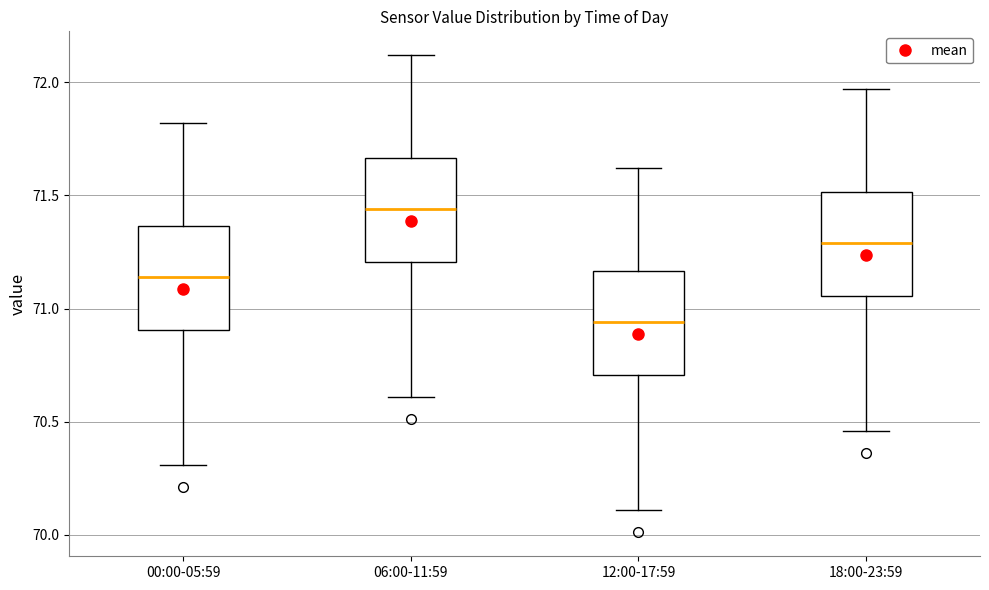

Reading left to right, transcribe this box plot: for each box, give where its median line is, the range the box spans, and where its two whiskers end, as read against the y-axis. The values are not printed on the chart, so give them approximately, as read against the axis.

00:00-05:59: median 71.15, box 70.90 to 71.35, whiskers 70.30 to 71.80
06:00-11:59: median 71.45, box 71.20 to 71.65, whiskers 70.60 to 72.10
12:00-17:59: median 70.95, box 70.70 to 71.15, whiskers 70.10 to 71.60
18:00-23:59: median 71.30, box 71.05 to 71.50, whiskers 70.45 to 71.95